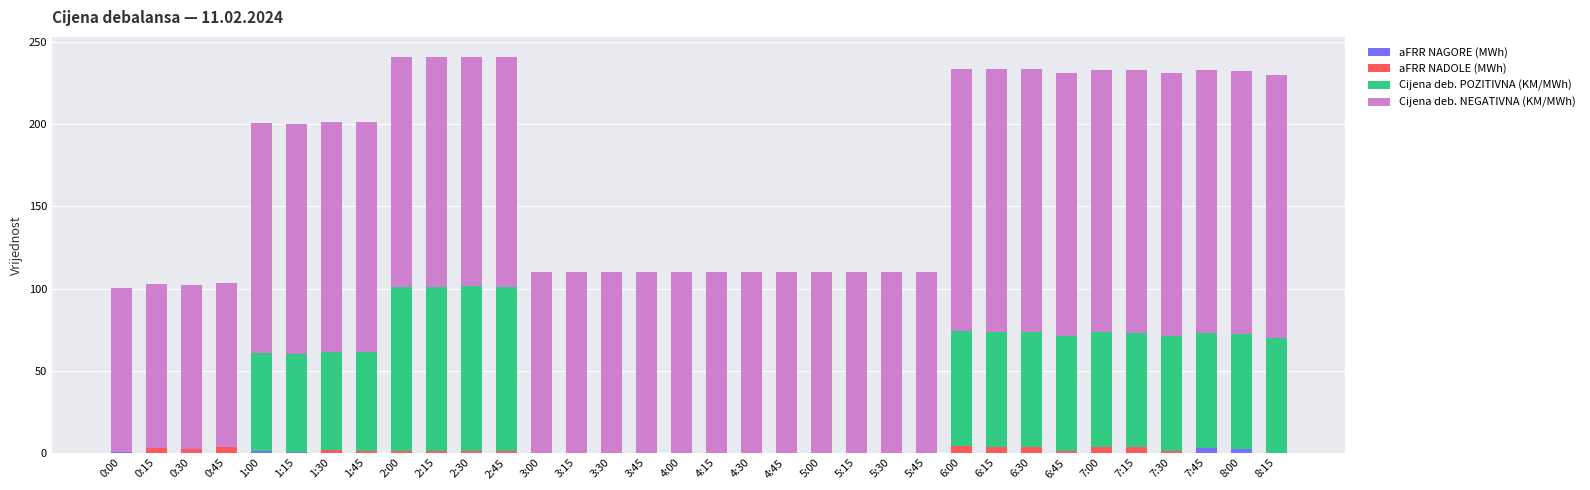

What is the total value across all series at 4:15?

109.9